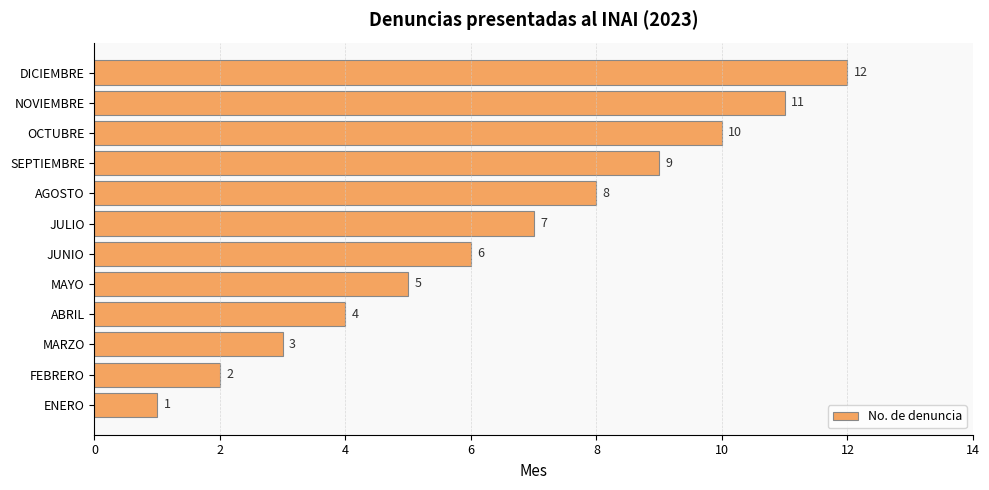

Which category has the highest value across all series?

DICIEMBRE